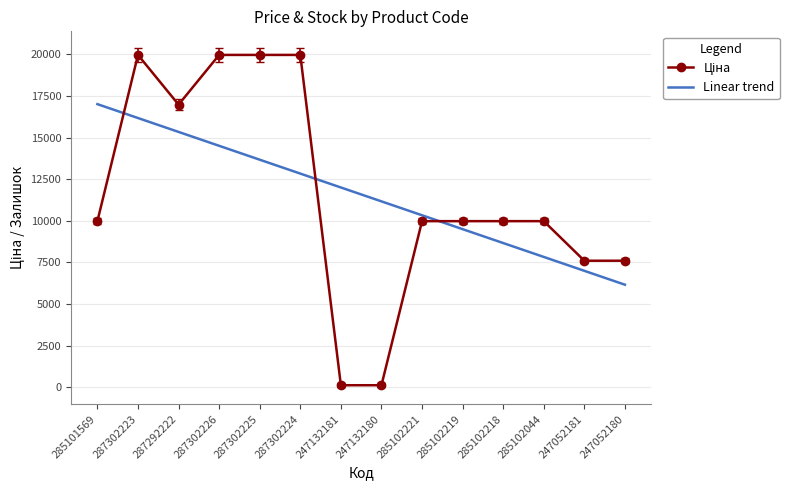

List the labels in order of Linear trend value, smallest first.

247052180, 247052181, 285102044, 285102218, 285102219, 285102221, 247132180, 247132181, 287302224, 287302225, 287302226, 287292222, 287302223, 285101569